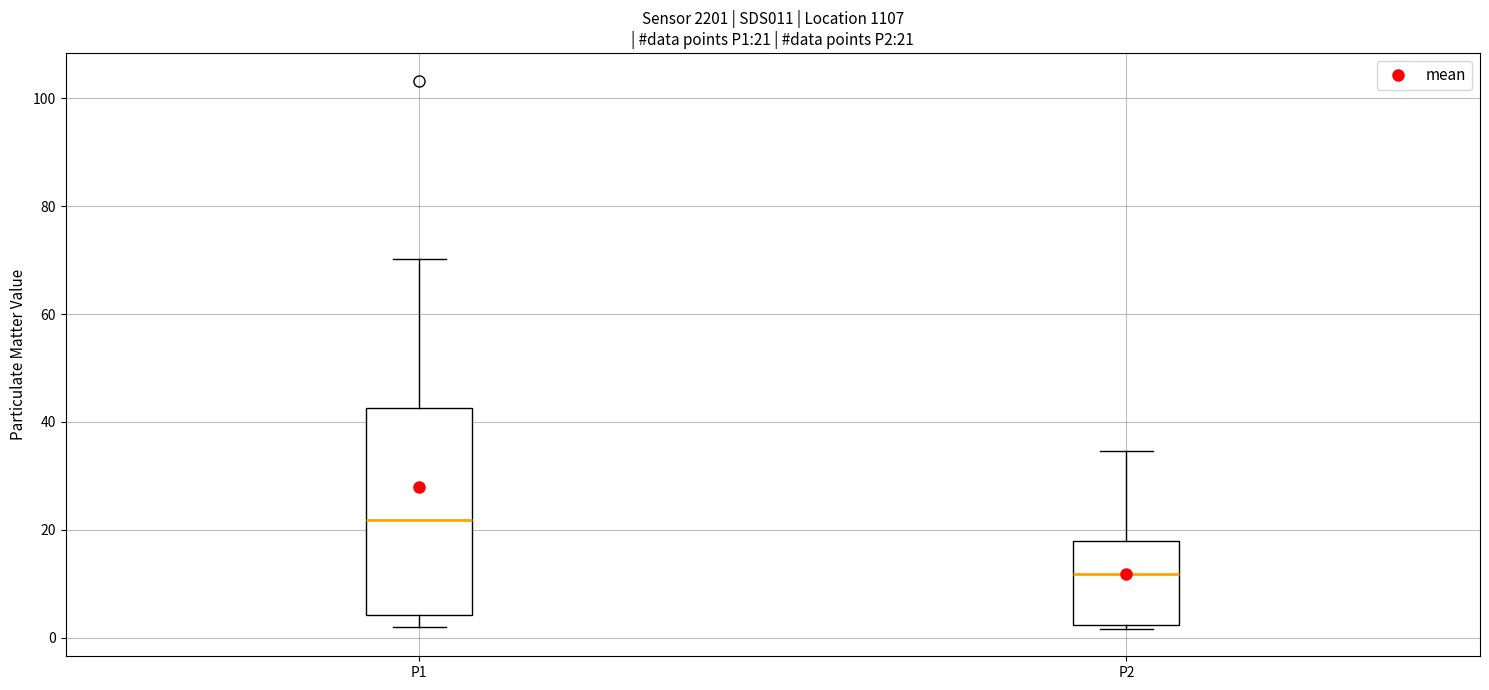

Which box's median line is the lowest?

P2